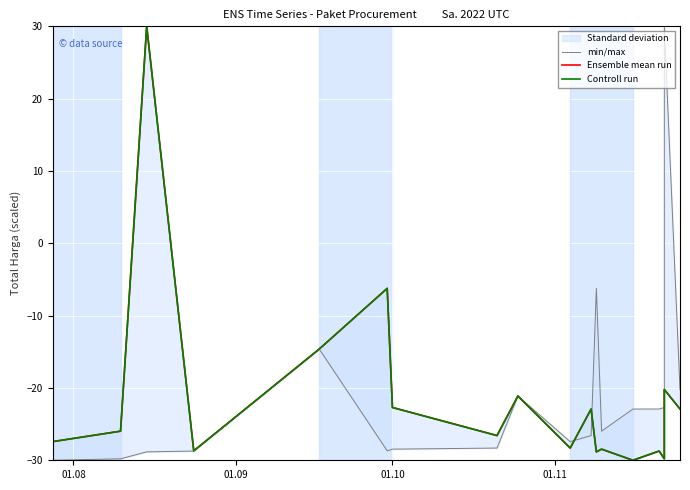

At which category is the sum across all series the highest?

01.10